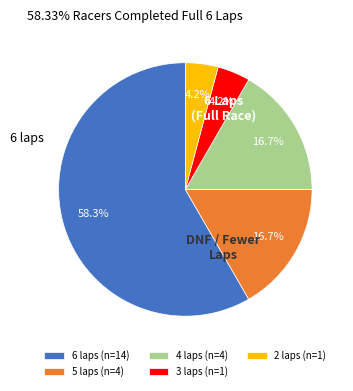

What percentage is NOT represented by 4 laps?

83.3%